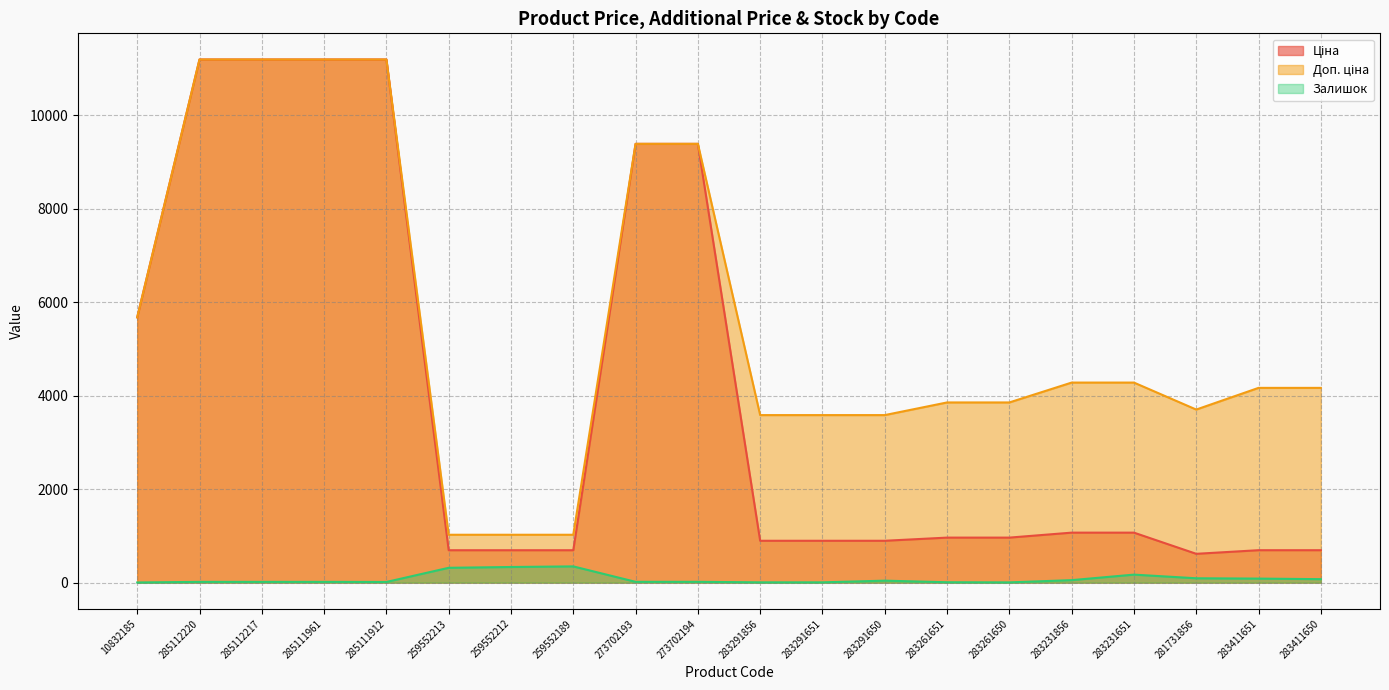

Rank the categories by Залишок value from lowest to highest.

10832185, 283261650, 283291856, 283291651, 283261651, 285111912, 285112220, 285112217, 285111961, 273702193, 273702194, 283291650, 283231856, 283411650, 283411651, 281731856, 283231651, 259552213, 259552212, 259552189